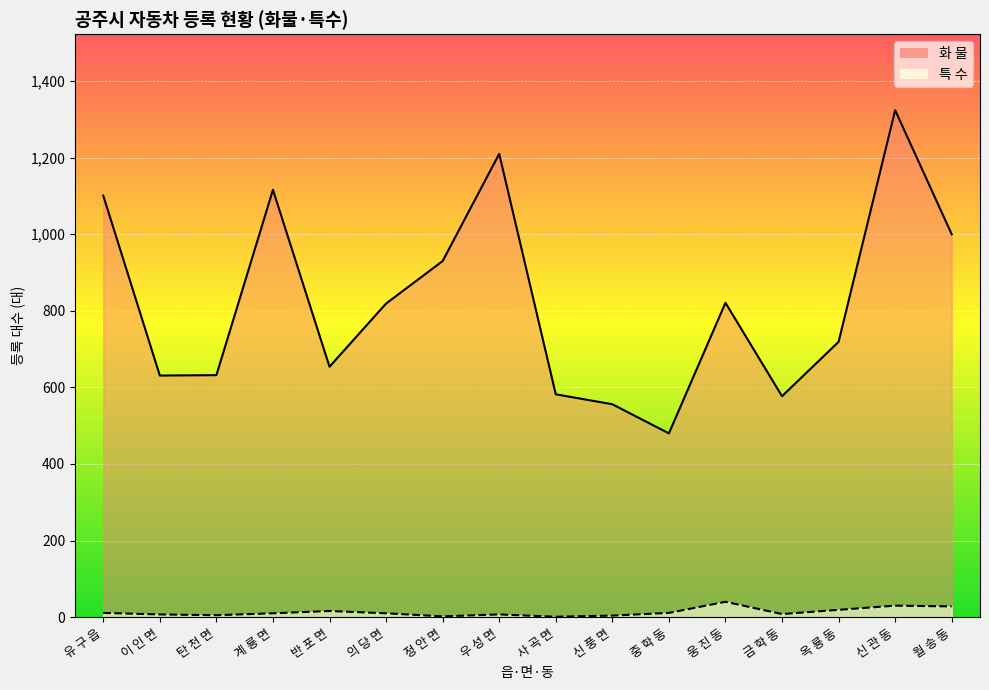

Rank the categories by 특 수 value from highest to lowest.

웅 진 동, 신 관 동, 월 송 동, 옥 룡 동, 반 포 면, 유 구 읍, 중 학 동, 계 룡 면, 의 당 면, 금 학 동, 이 인 면, 우 성 면, 탄 천 면, 신 풍 면, 정 안 면, 사 곡 면